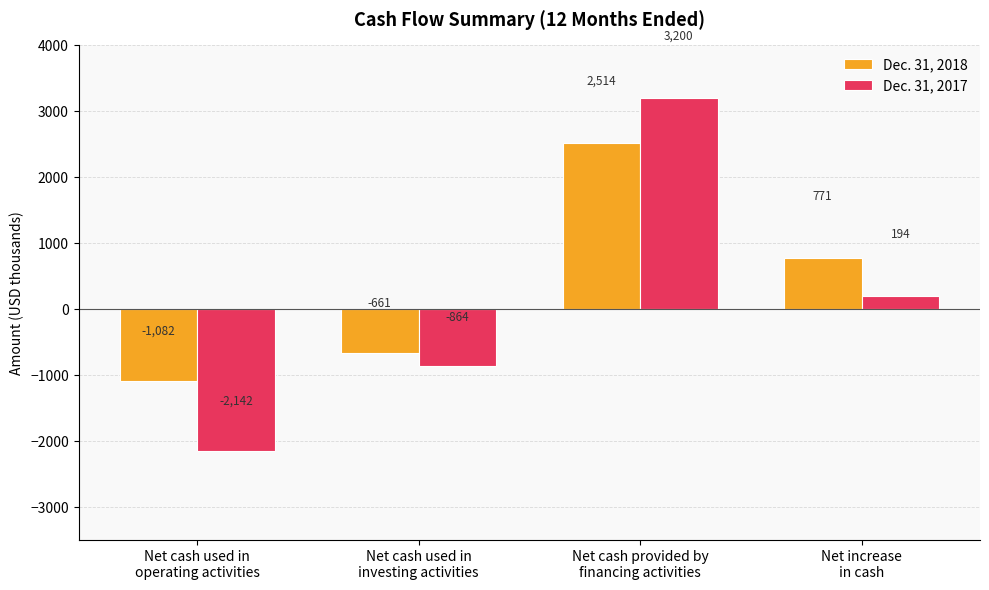

What is the highest value of the Dec. 31, 2017 series?

3200